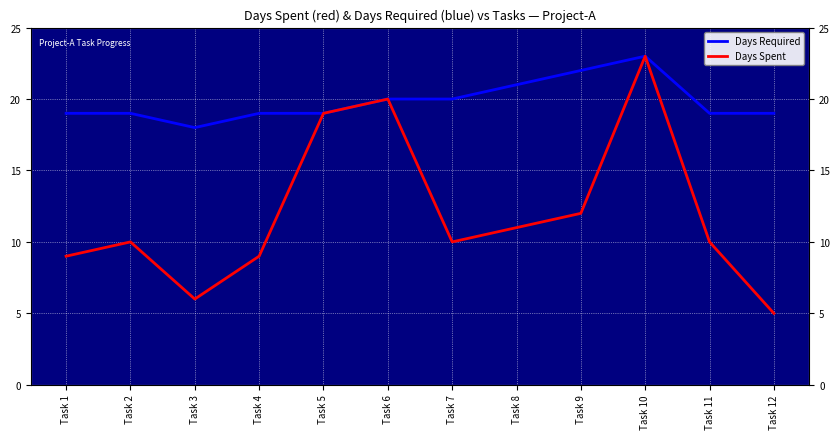

What is the greatest value displayed?

23